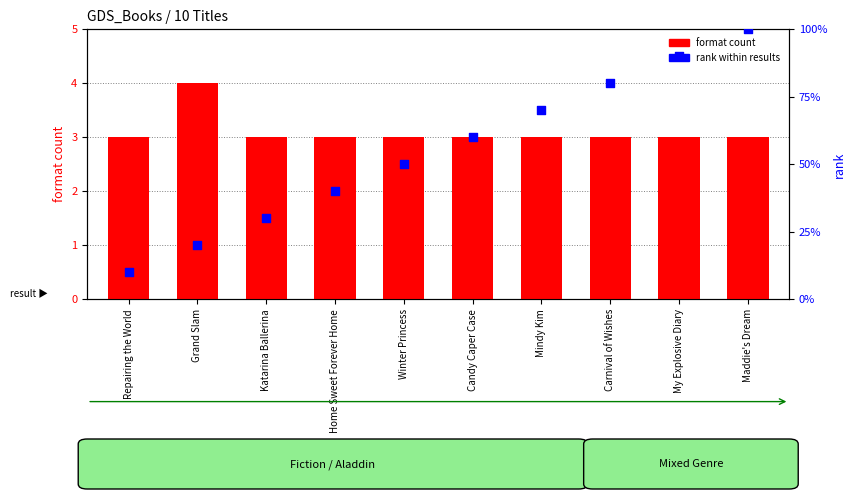

At which category is the sum across all series the highest?

Maddie's Dream